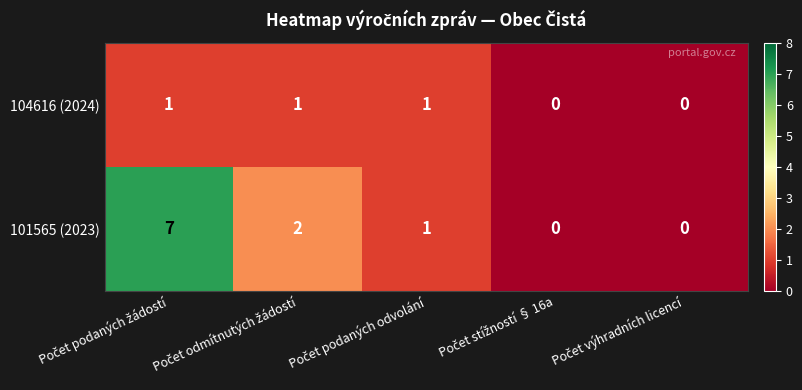

What is the sum of all 104616 (2024) values?

3